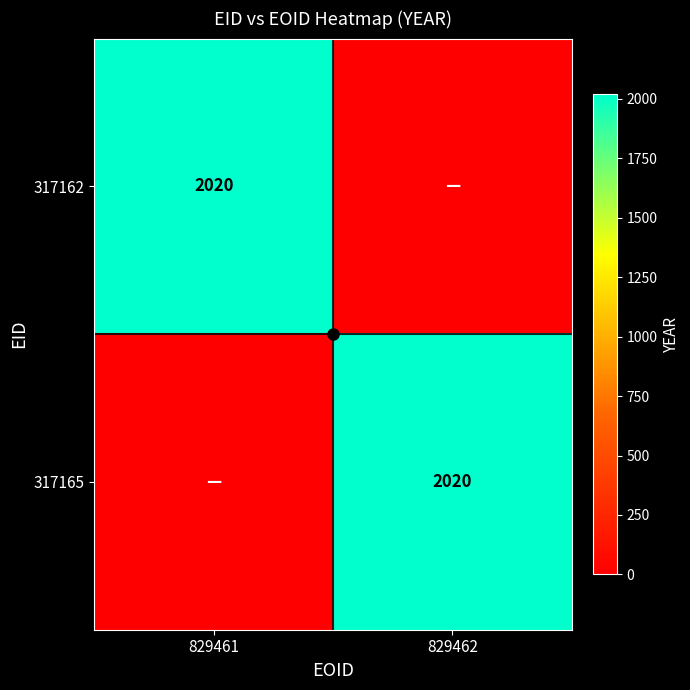

What is the sum of all 317165 values?

2020